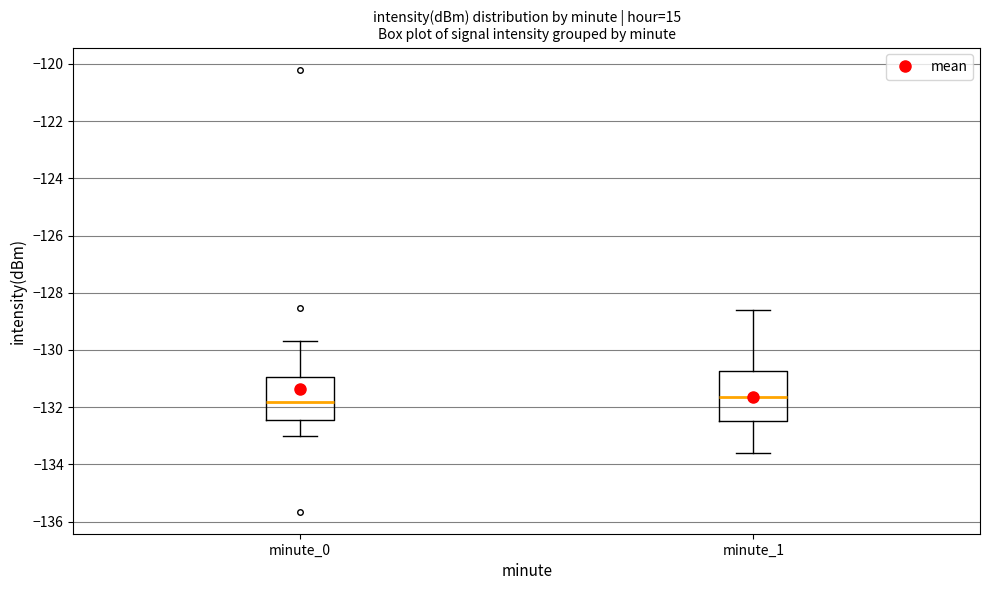

Reading left to right, transcribe this box plot: for each box, give where its median line is, the range the box spans, and where its two whiskers end, as read against the y-axis. The values are not printed on the chart, so give them approximately, as read against the axis.

minute_0: median -131.8, box -132.4 to -131.0, whiskers -133.0 to -129.6
minute_1: median -131.6, box -132.4 to -130.8, whiskers -133.6 to -128.6